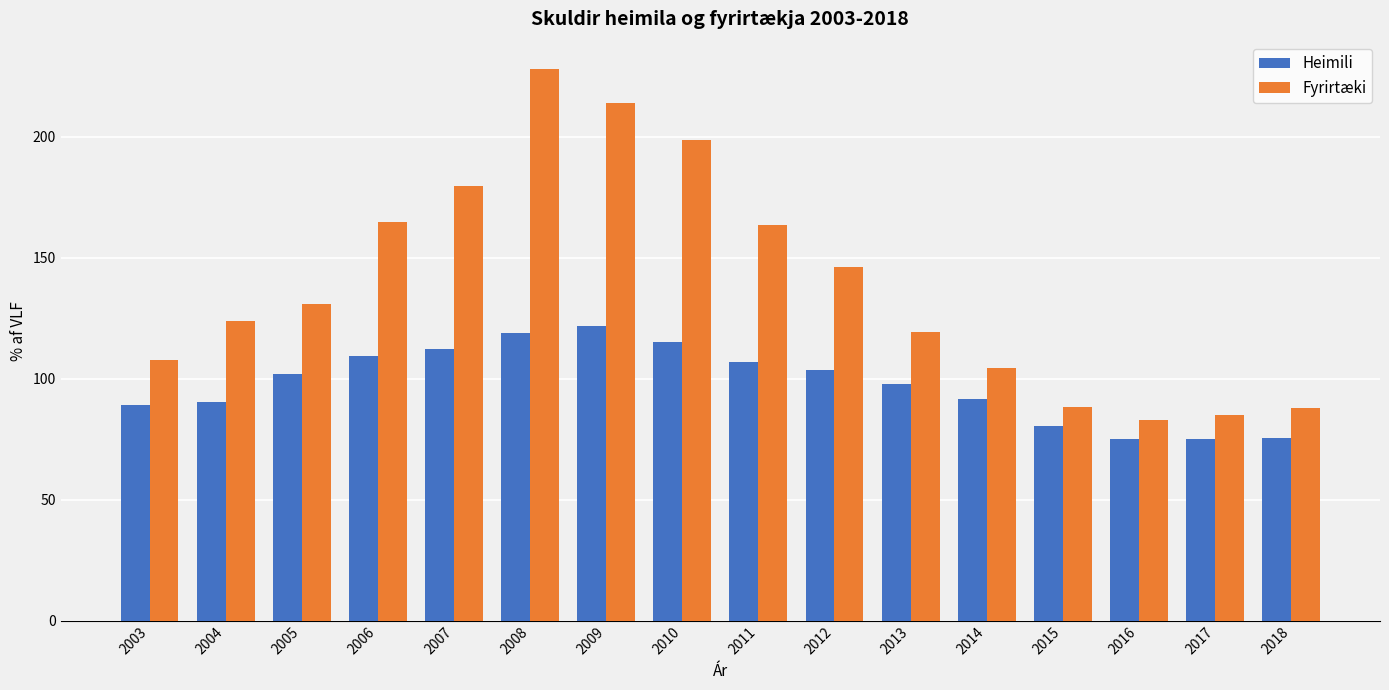

What value does the Heimili series have at 2011?

106.9